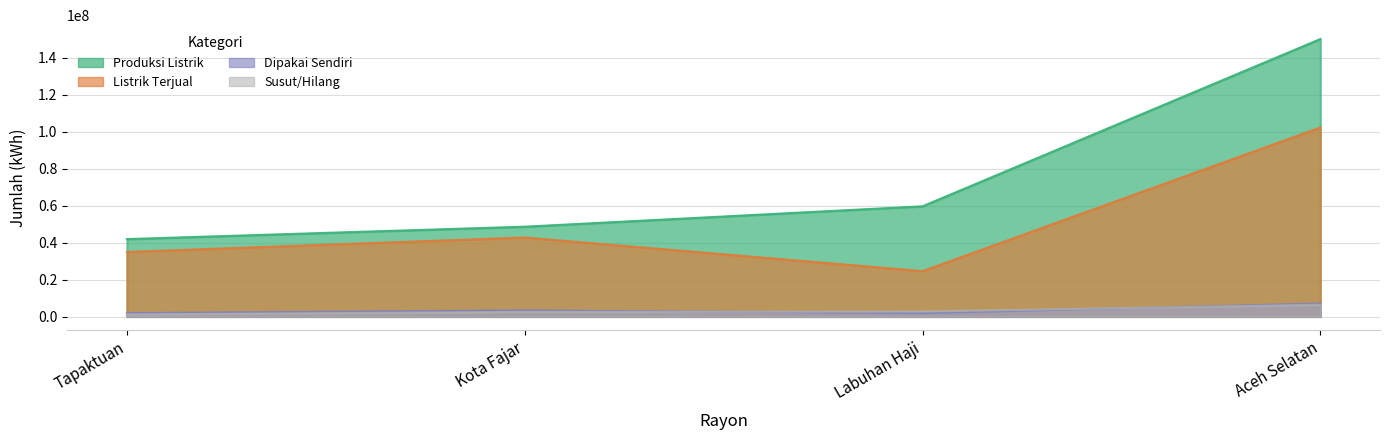

What is the difference between the maximum and minimum values in the Listrik Terjual series?

77772804